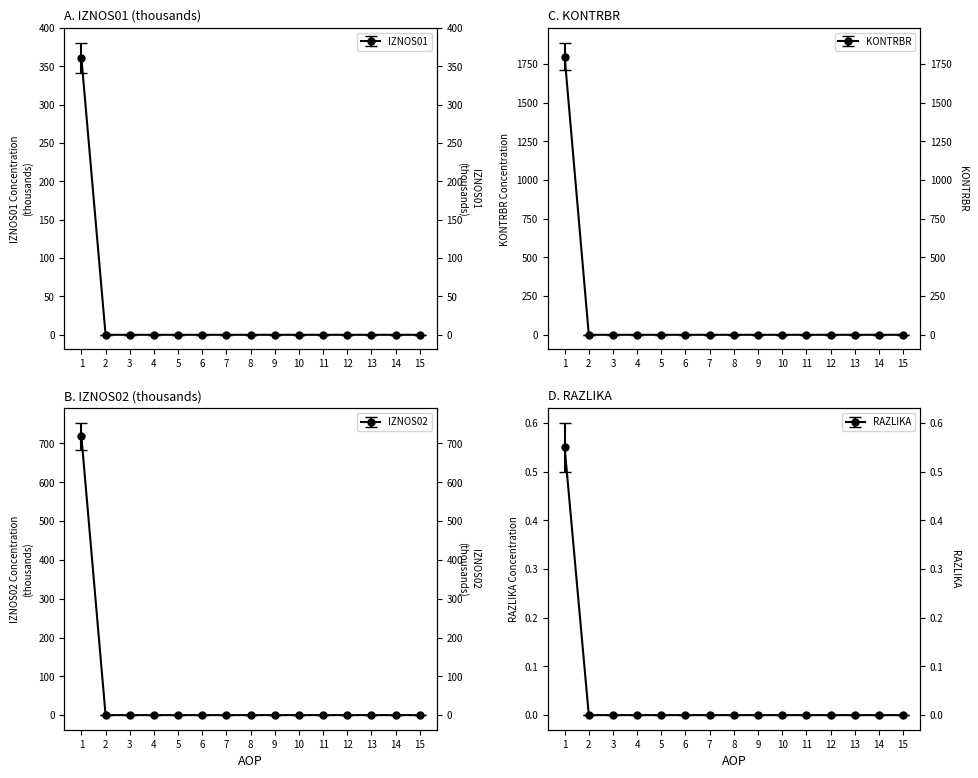

Which category has the highest value in the IZNOS01 series?

1